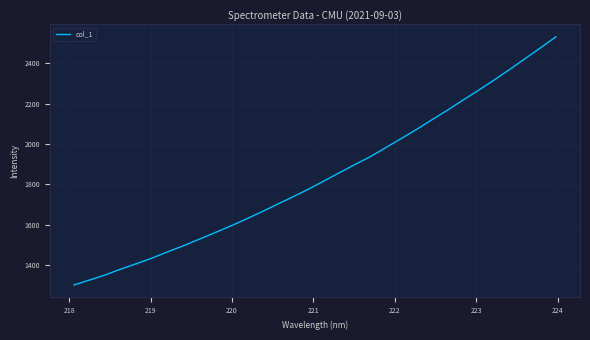

What is the difference between the maximum and minimum values?

1229.4